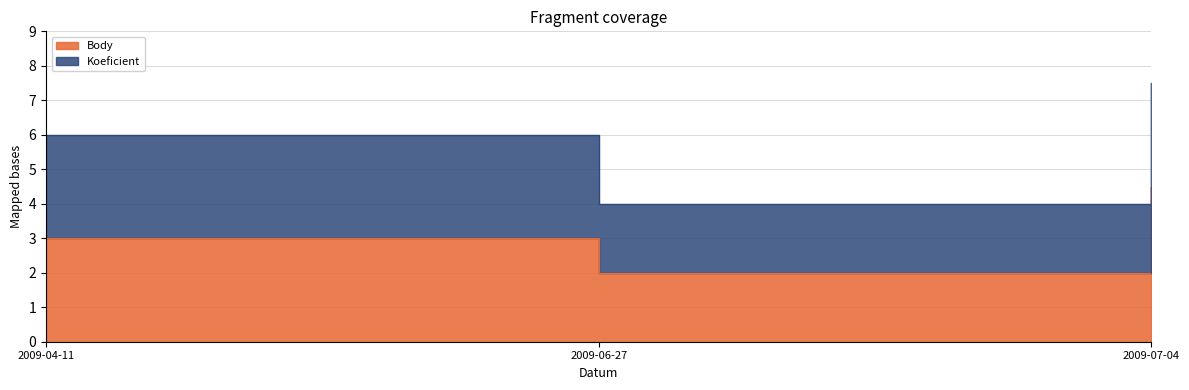

What is the change in value from 2009-04-11 to 2009-06-27?

-1.0